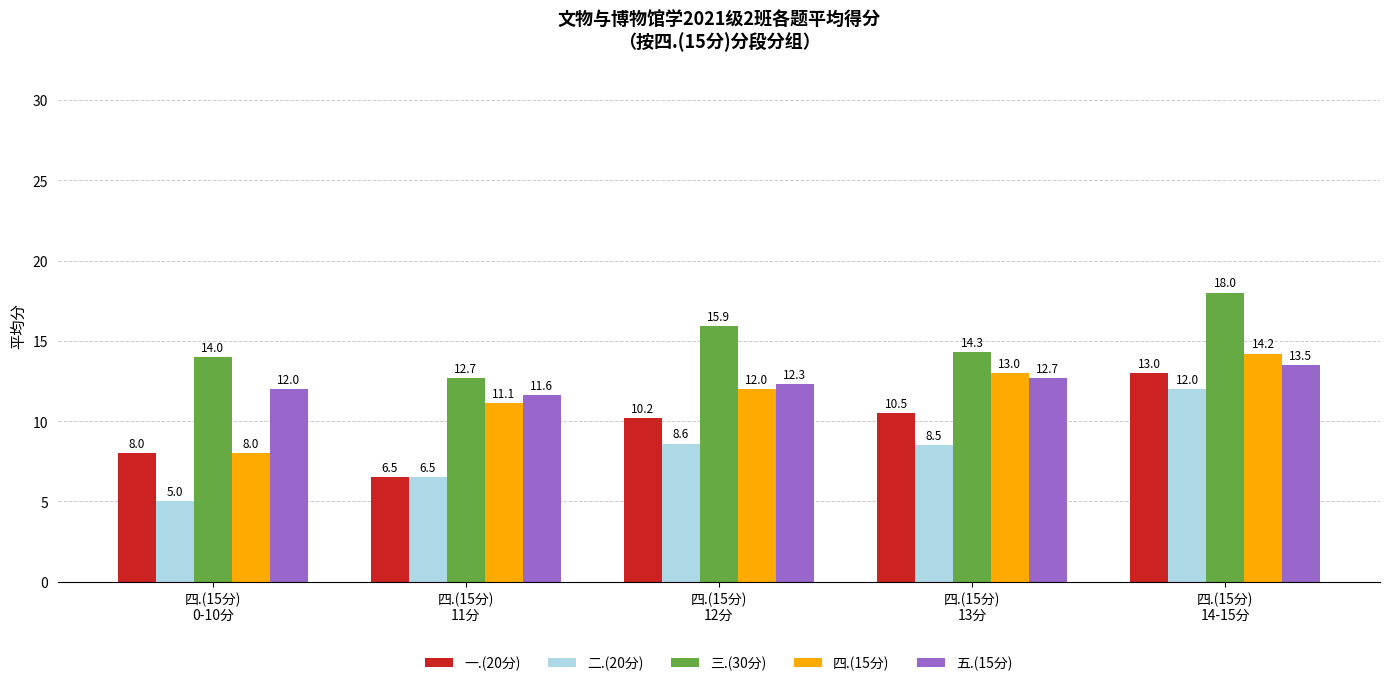

List the series in order of their peak value, highest first.

三.(30分), 四.(15分), 五.(15分), 一.(20分), 二.(20分)